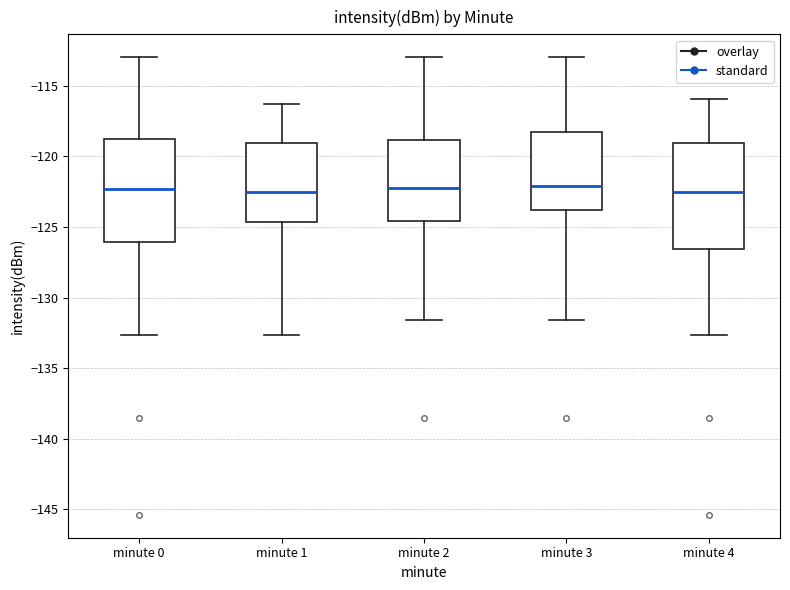

Reading left to right, read every box against the y-axis: the position of its median line, the range the box covers, and the ends of its whiskers. The values are not printed on the chart, so give them approximately, as read against the axis.

minute 0: median -122.5, box -126.0 to -119.0, whiskers -132.5 to -113.0
minute 1: median -122.5, box -124.5 to -119.0, whiskers -132.5 to -116.5
minute 2: median -122.0, box -124.5 to -119.0, whiskers -131.5 to -113.0
minute 3: median -122.0, box -124.0 to -118.5, whiskers -131.5 to -113.0
minute 4: median -122.5, box -126.5 to -119.0, whiskers -132.5 to -116.0